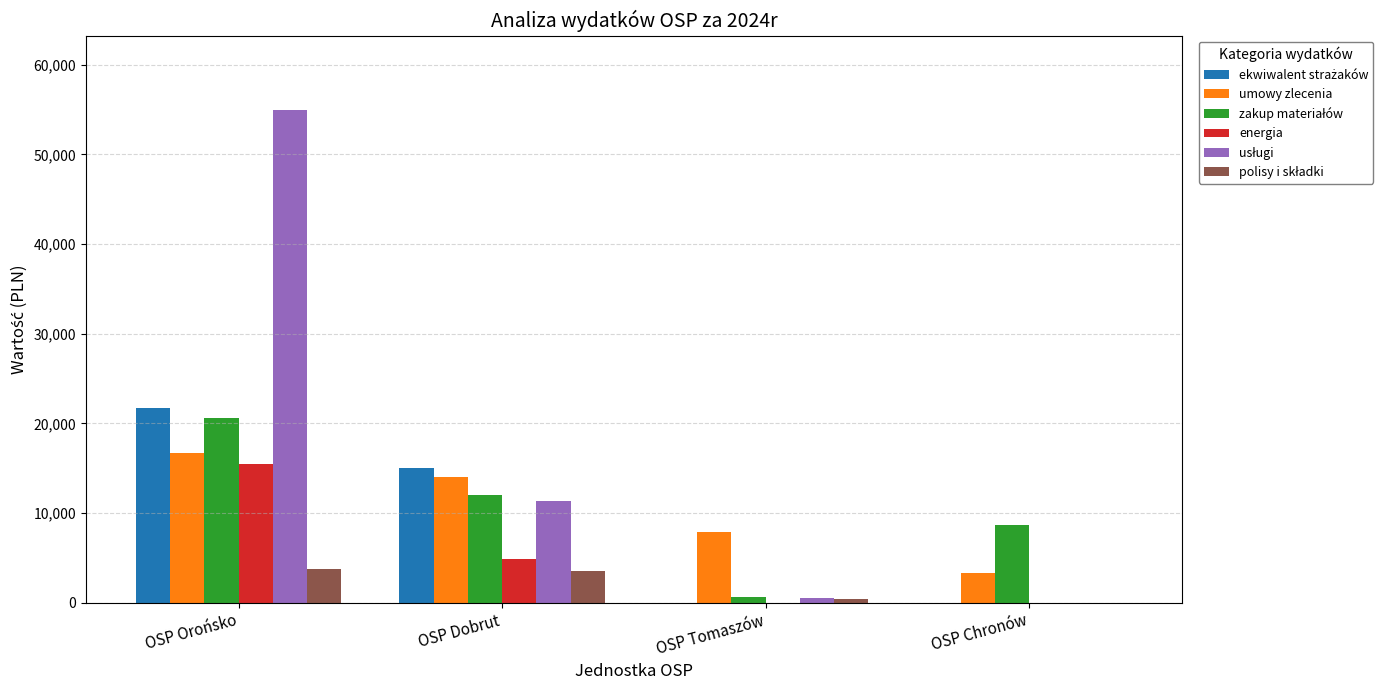

At which category does the chart reach its peak across all series?

OSP Orońsko